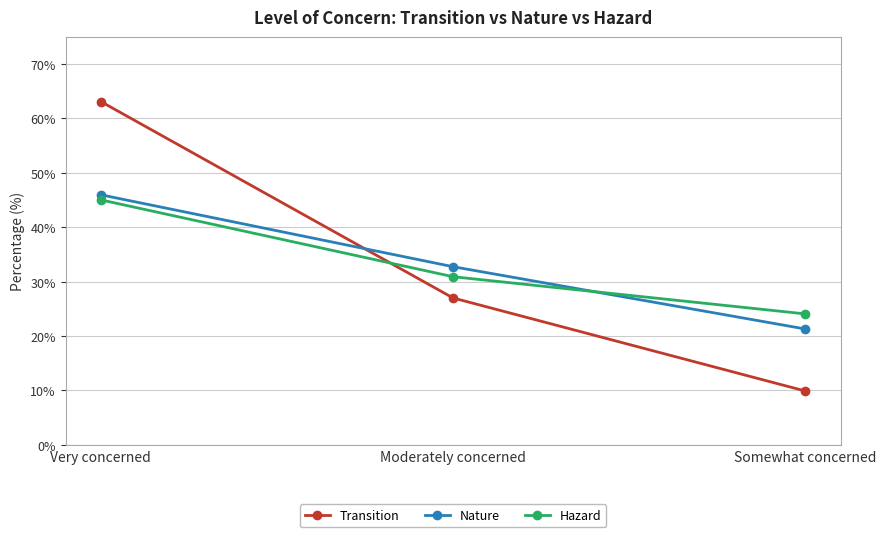

What is the difference between the maximum and second lowest values in the Nature series?

13.2